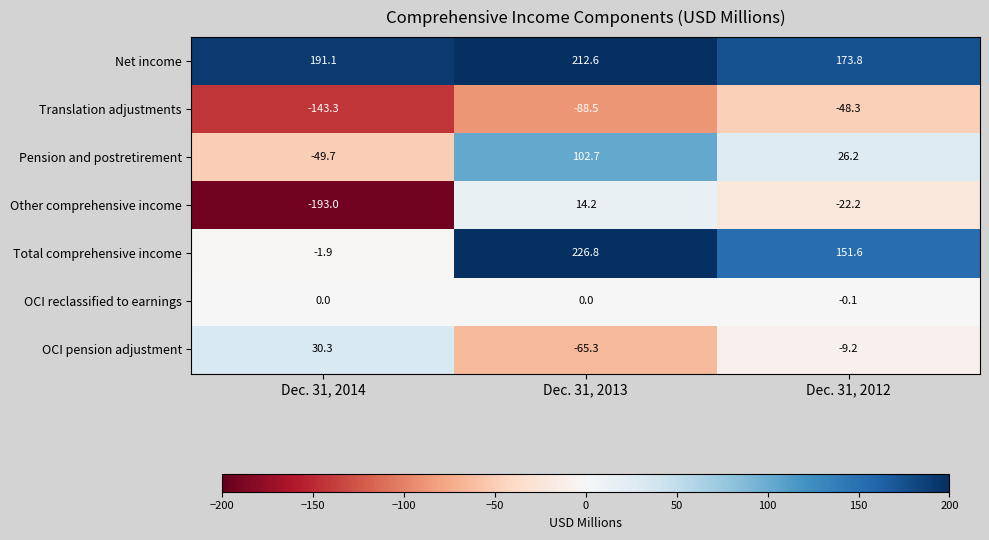

Read the Total comprehensive income value at Dec. 31, 2013.

226.8